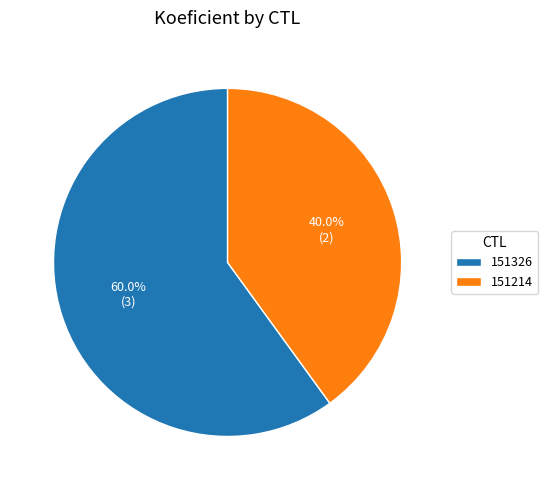

What is the smallest slice in the pie chart?

151214